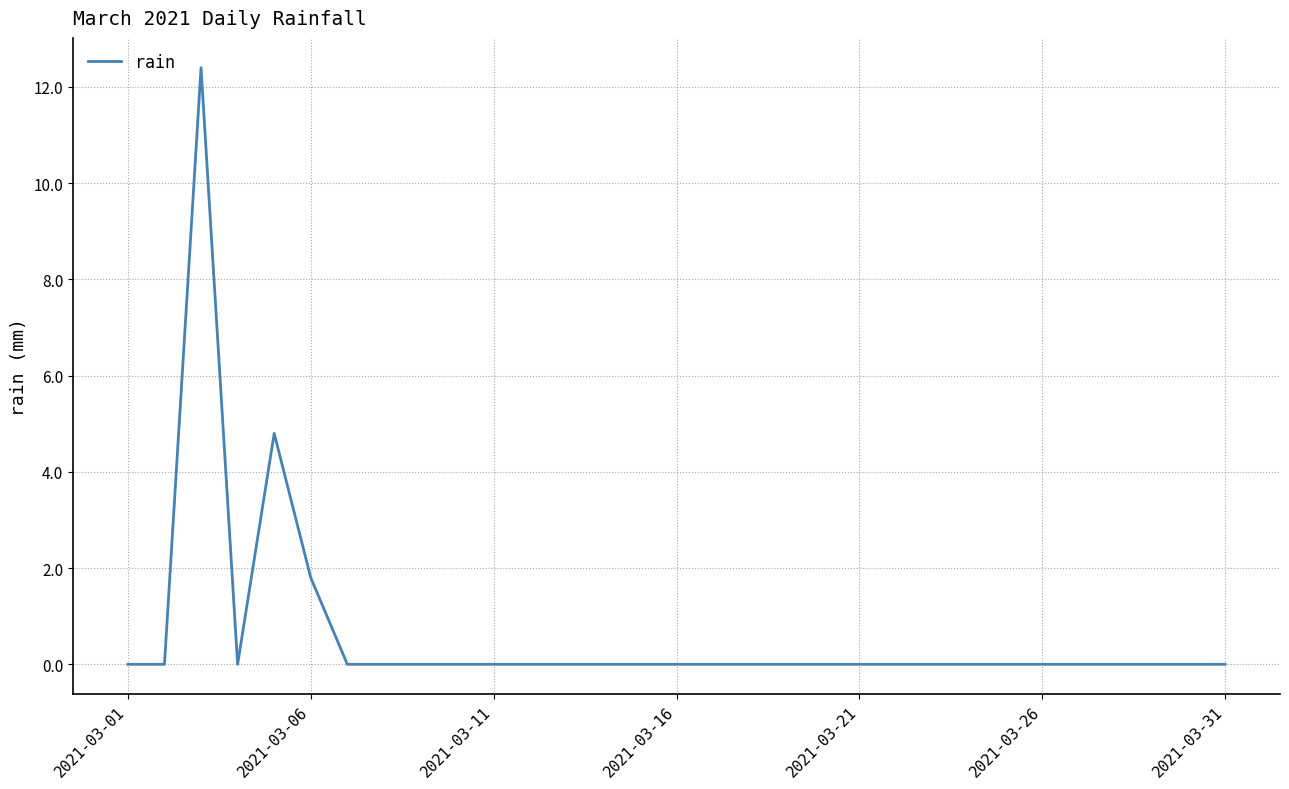

What is the greatest value displayed?

12.4